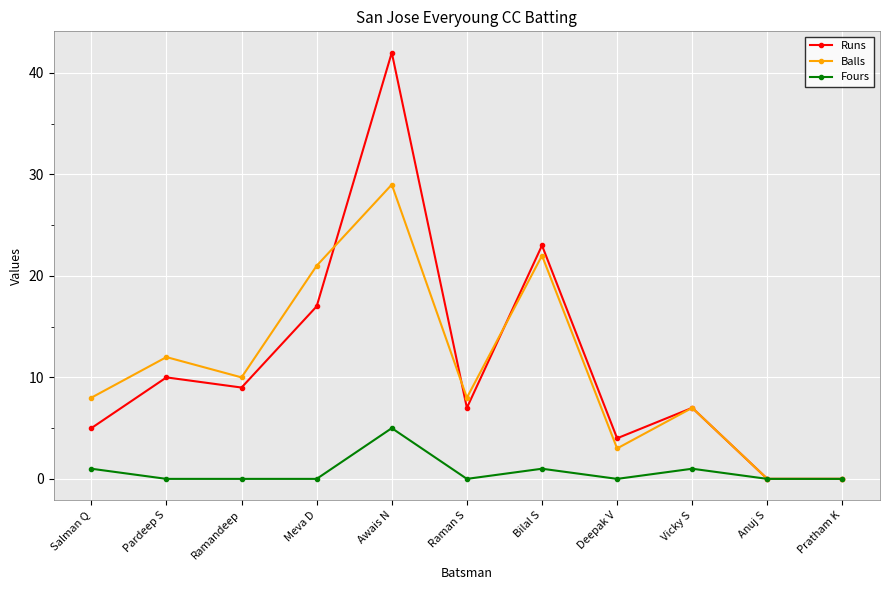

Count the number of categories in the chart.

11